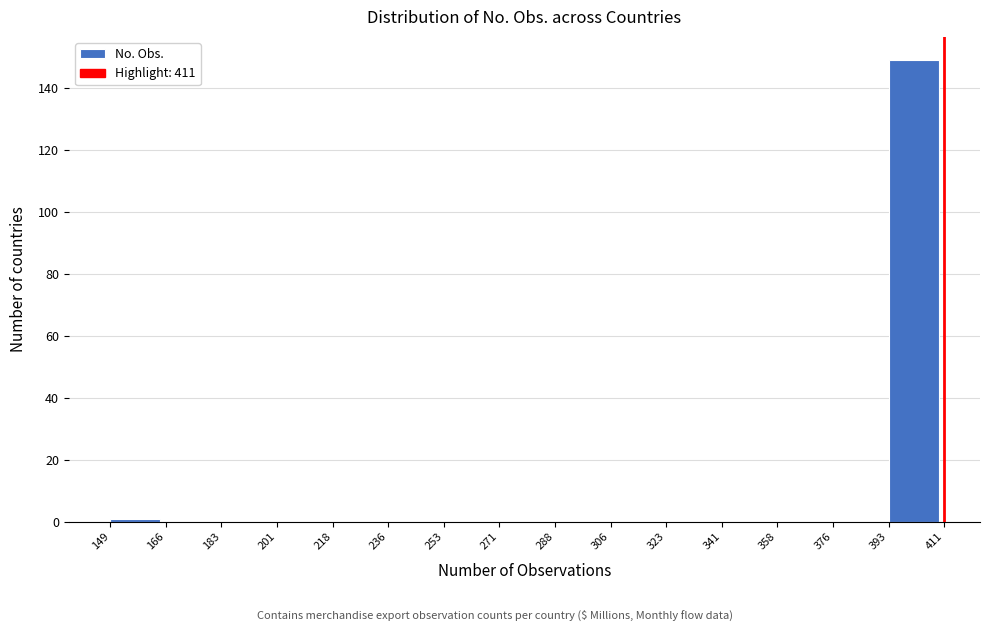

Reading left to right, list every bar in this chart as the range it spans on the x-axis followed by its height. The values are not printed on the chart, so give them approximately, as read against the axis.

149 to 166: under 2
166 to 183: 0
183 to 201: 0
201 to 218: 0
218 to 236: 0
236 to 253: 0
253 to 271: 0
271 to 288: 0
288 to 306: 0
306 to 323: 0
323 to 341: 0
341 to 358: 0
358 to 376: 0
376 to 393: 0
393 to 411: 150